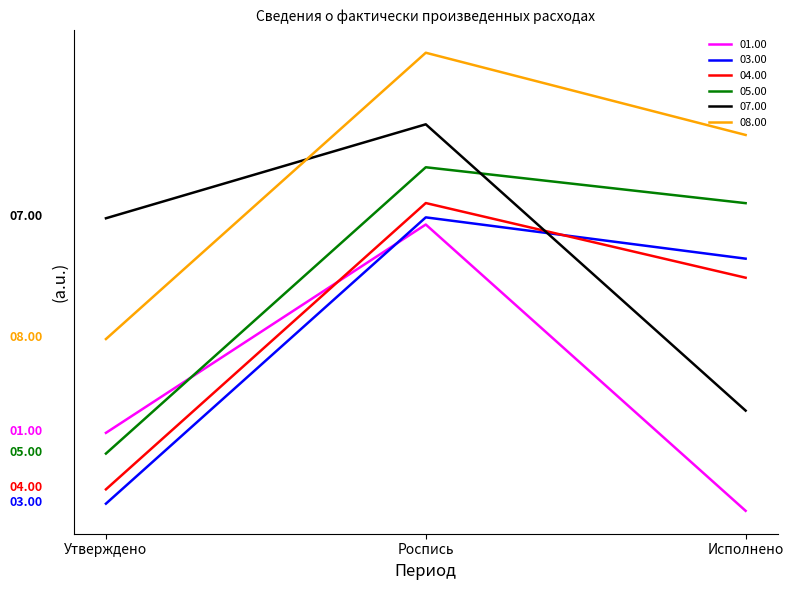

Is this an area chart (filled region under the line)?

No